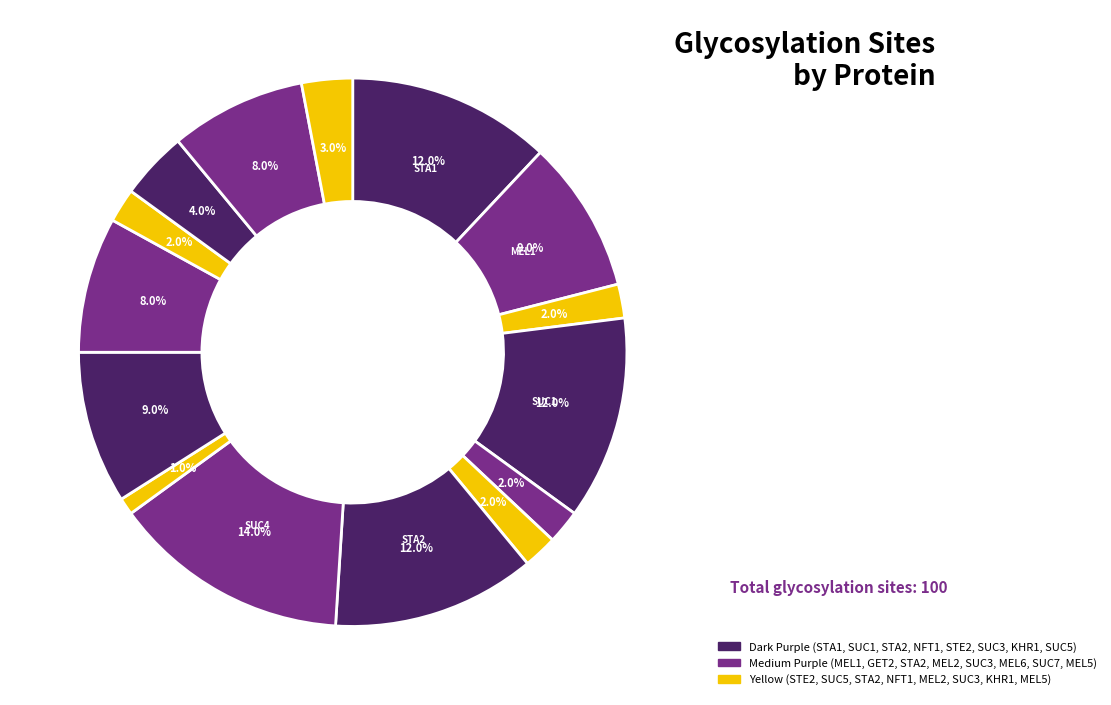

How many segments does this pie chart have?

15